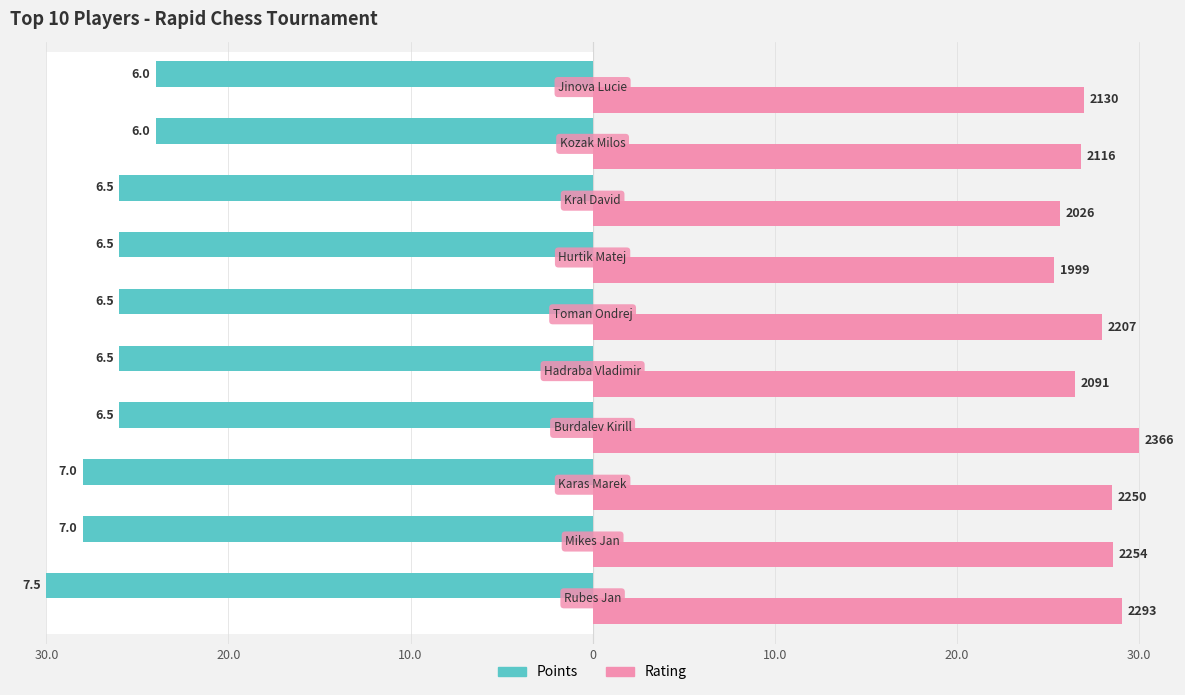

How many Points values are between -28 and -26?

7